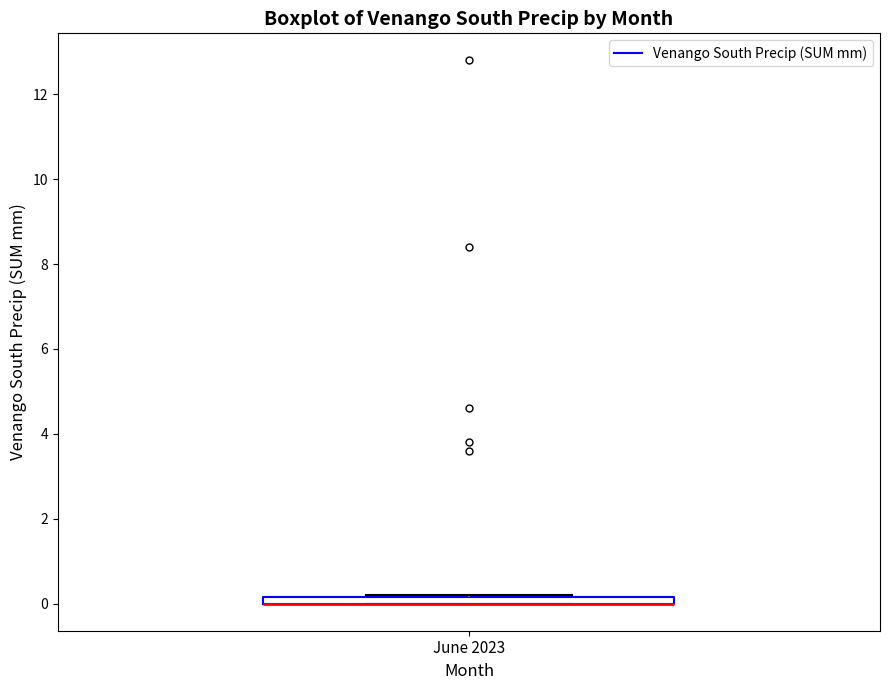

Where is the lower edge of the box for June 2023 on the y-axis? The values are not printed on the chart, so give them approximately, as read against the axis.

0.0